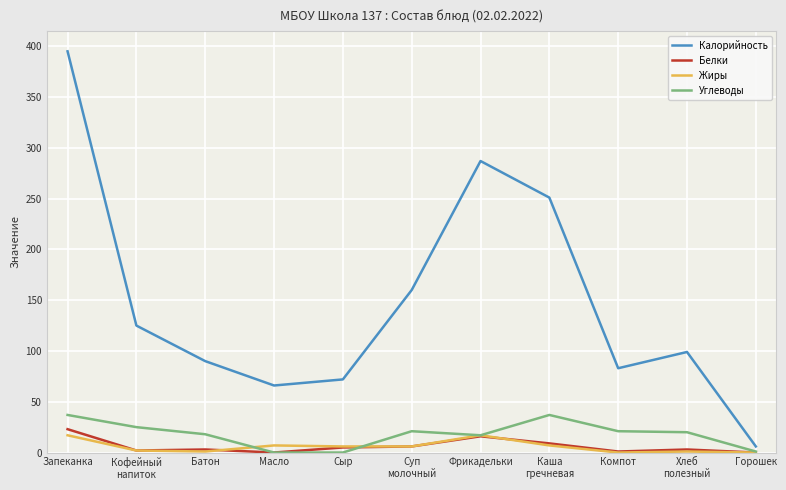

The Углеводы series shows -17 at Масло. True or false?

False